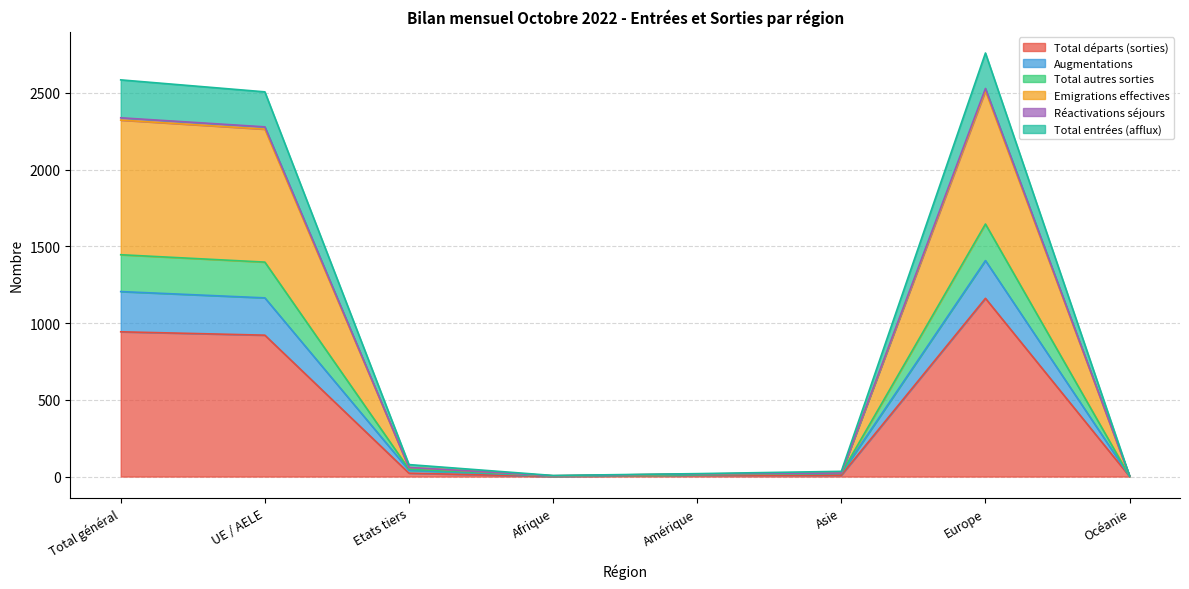

Does the chart have visible grid lines?

Yes